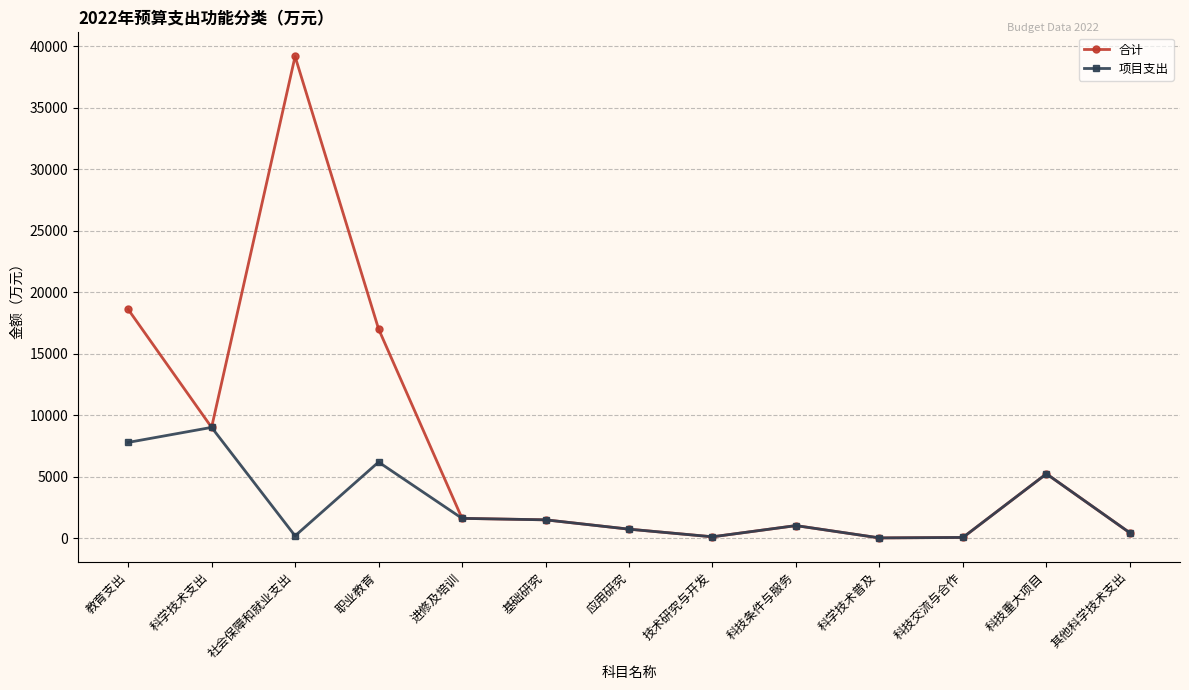

Which series changed the most between 教育支出 and 应用研究?

合计